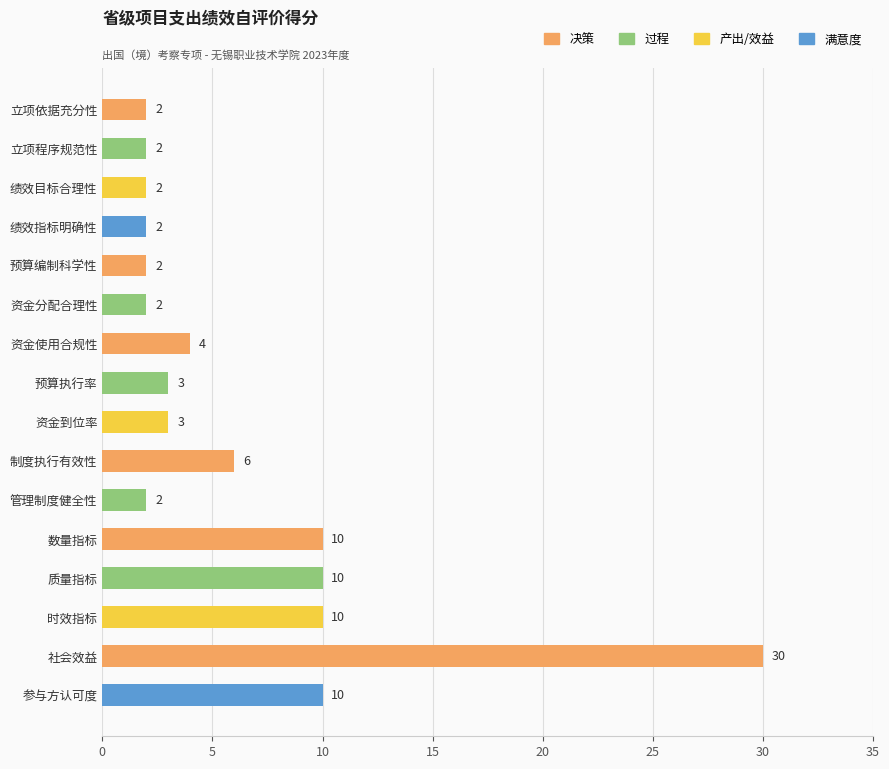

True or false: the data shows 2 at 立项程序规范性.

True